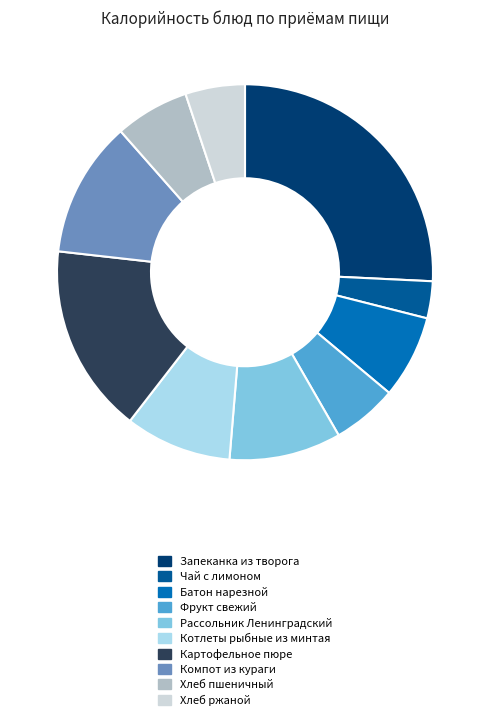

How many slices are in this pie chart?

10